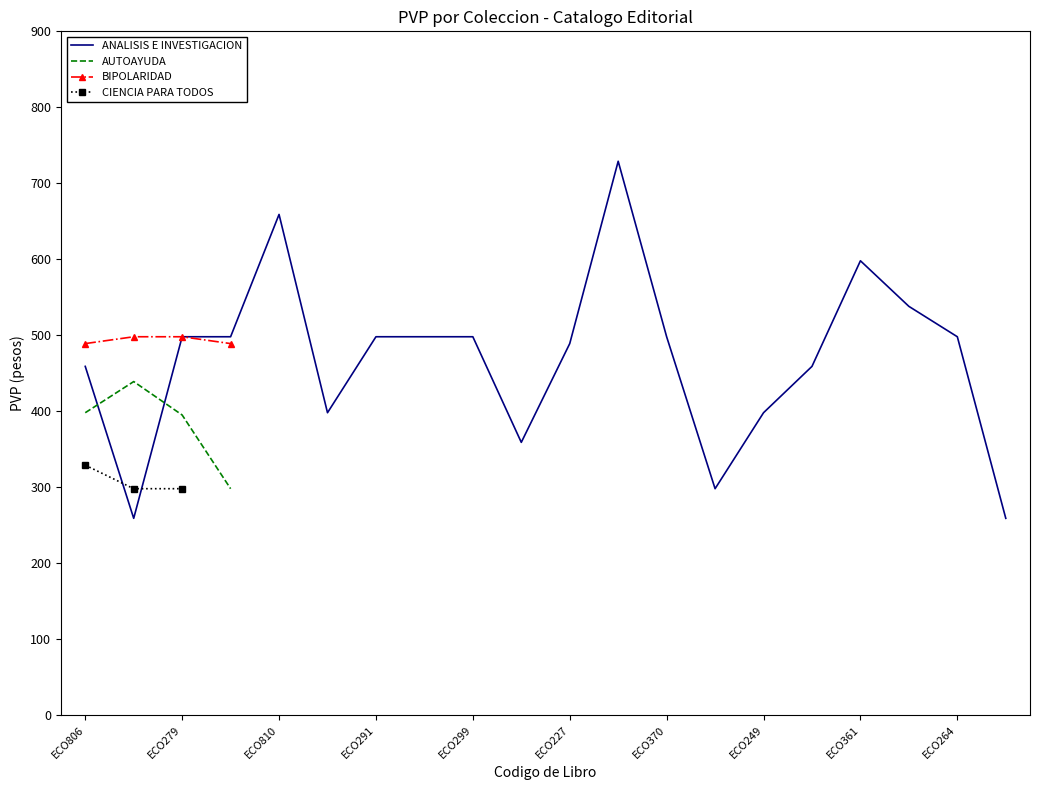

Which series has the largest total across all categories?

ANALISIS E INVESTIGACION